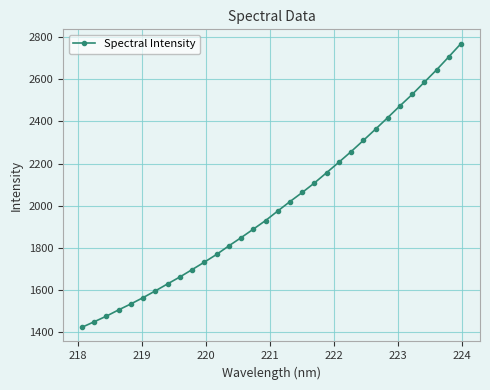

What is the value of the 5th point from the left?

1534.7